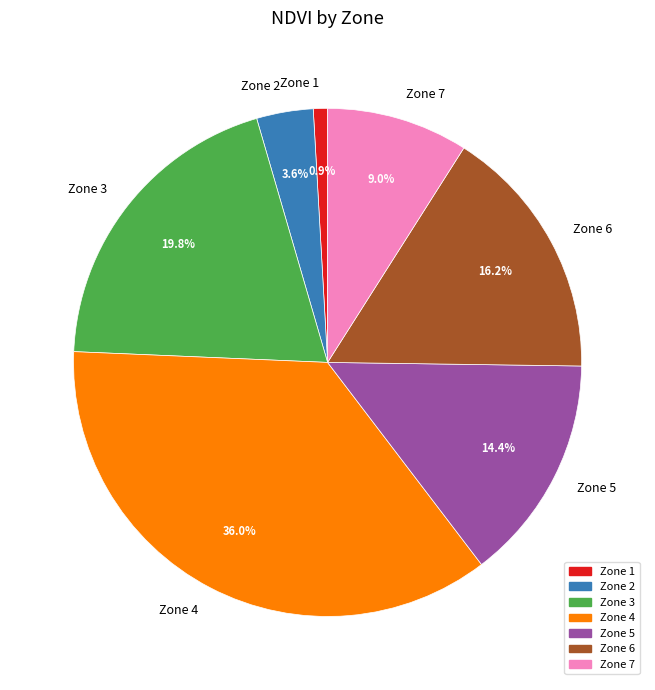

What percentage do Zone 2 and Zone 4 together represent?

39.6%